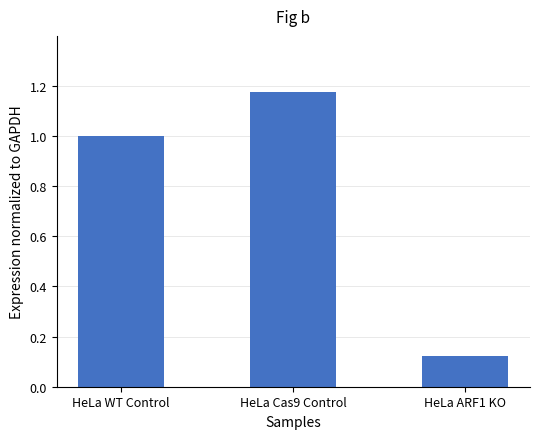

How many series are shown in this chart?

1